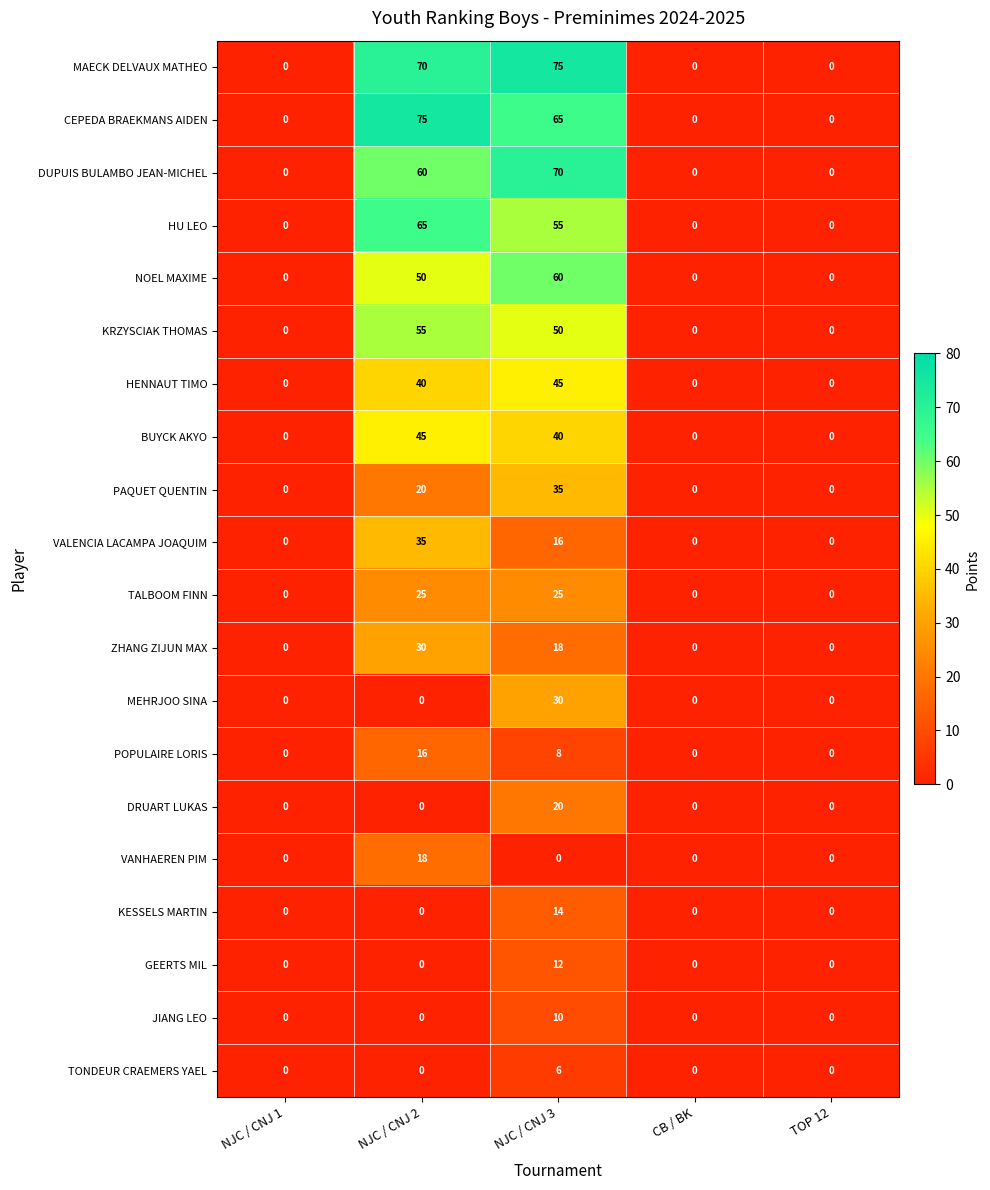

What is the difference between the maximum and minimum values in the TALBOOM FINN series?

25